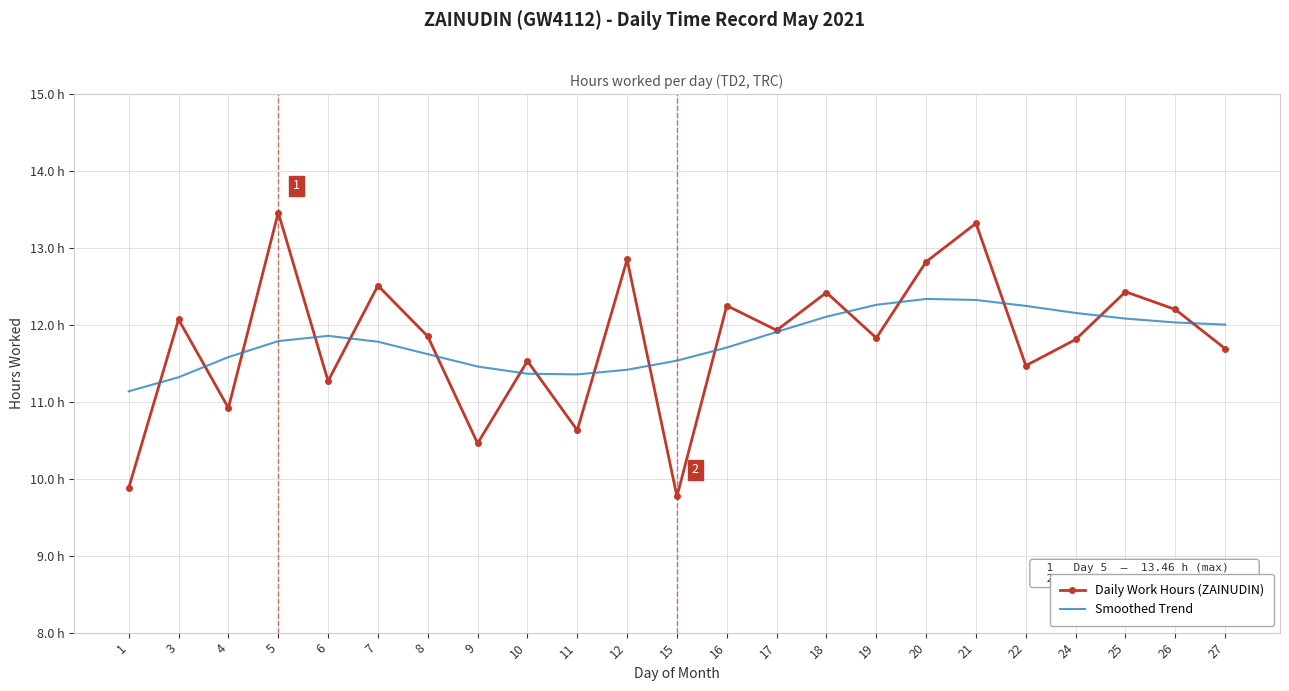

True or false: Smoothed Trend has a value of 12.0 at 26.

True